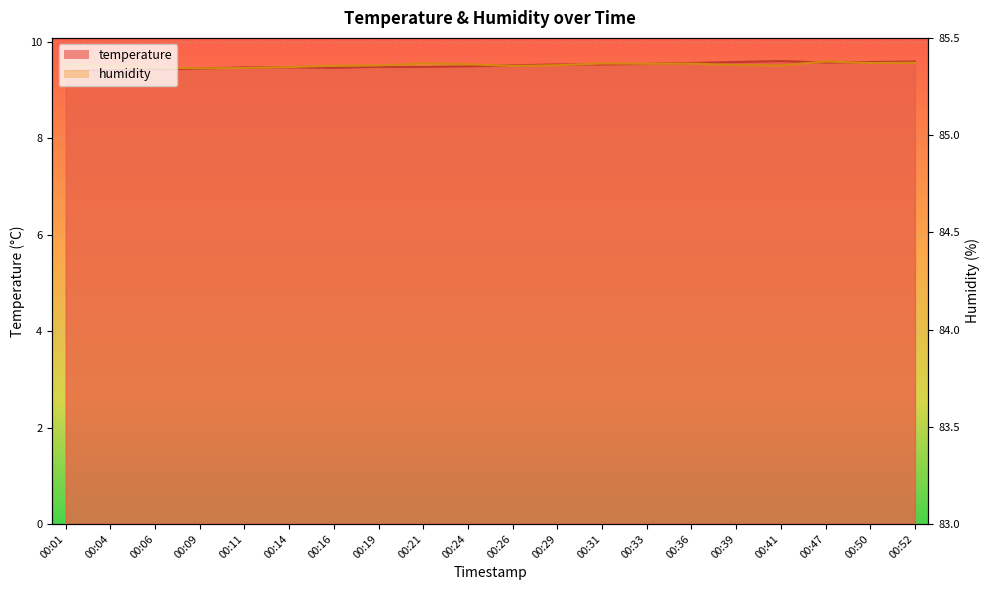

At which category is the sum across all series the highest?

00:47